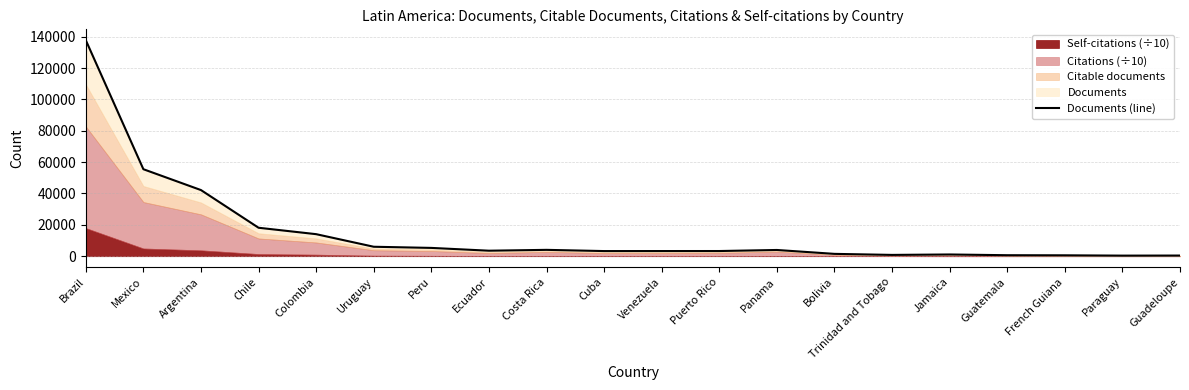

What is the difference between the values at Venezuela and Brazil?

134483.3